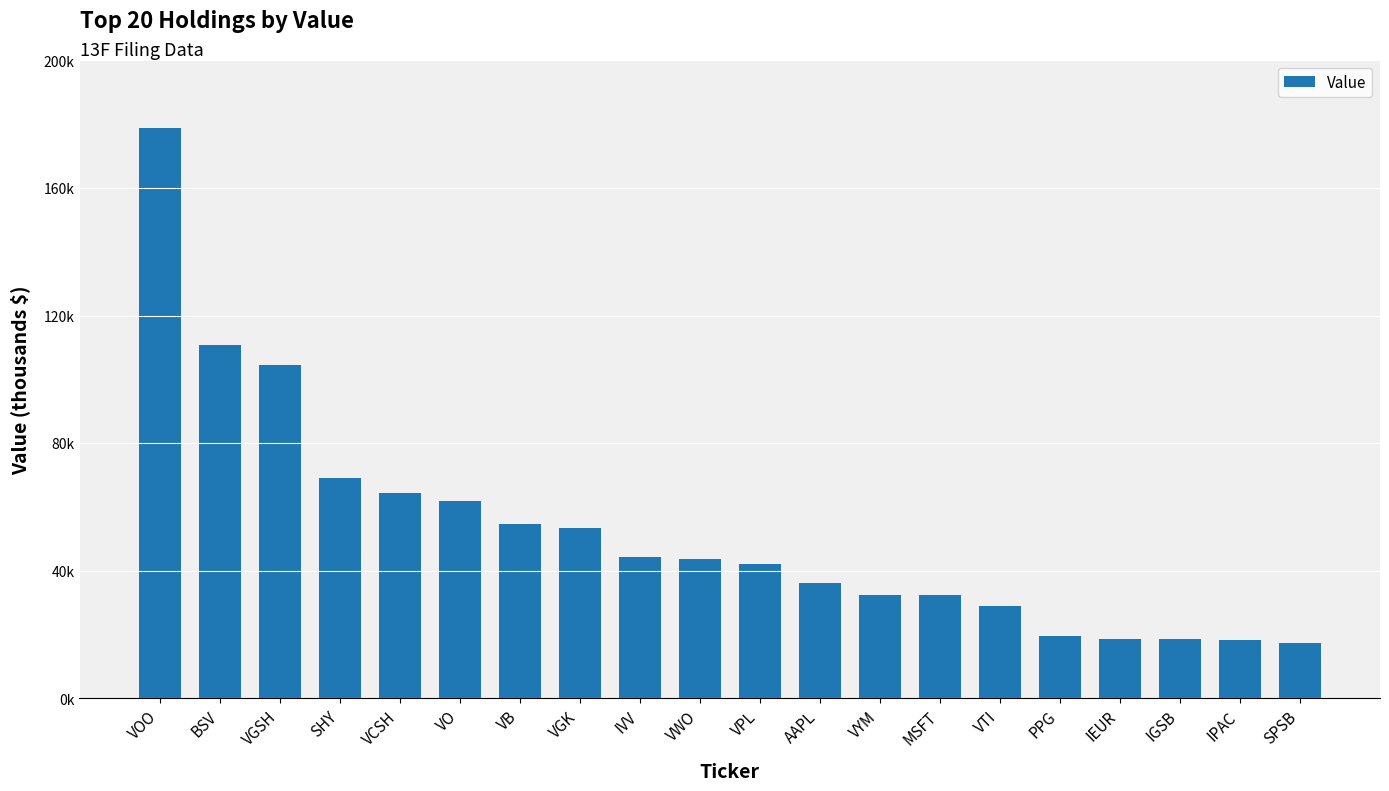

Where does the data first go above 43583?

VOO